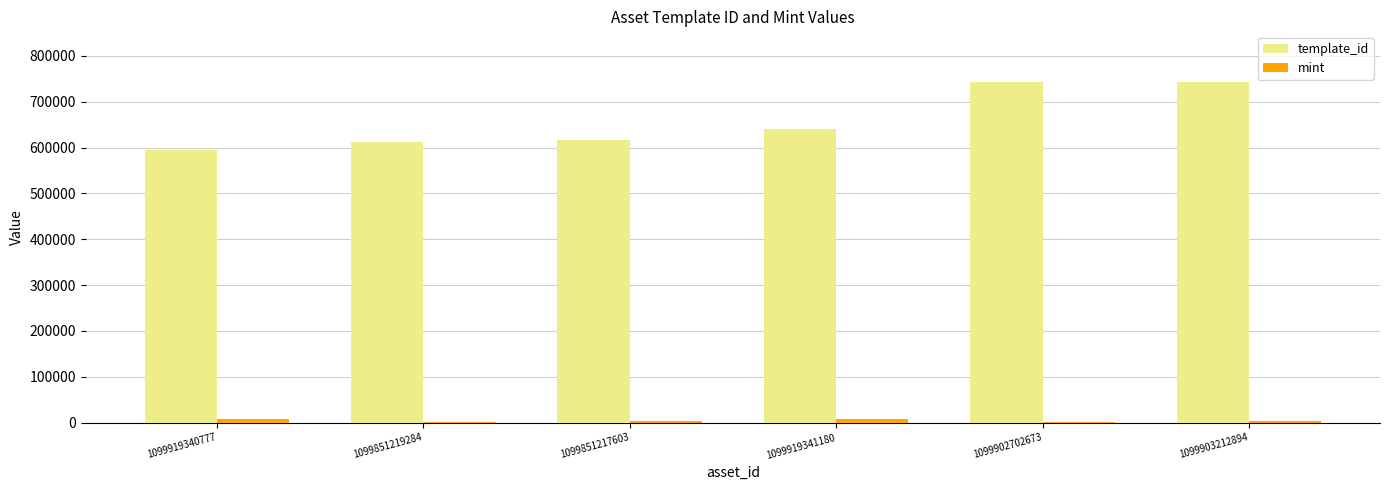

The mint series shows 9076 at 1099919340777. True or false?

True